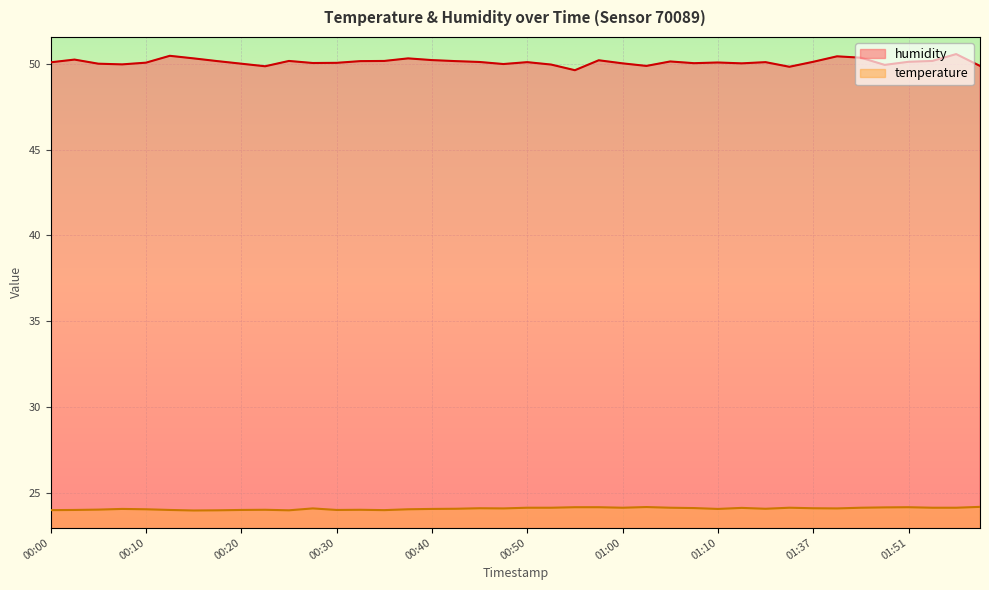

What is the total value across all series at 00:05?

74.0